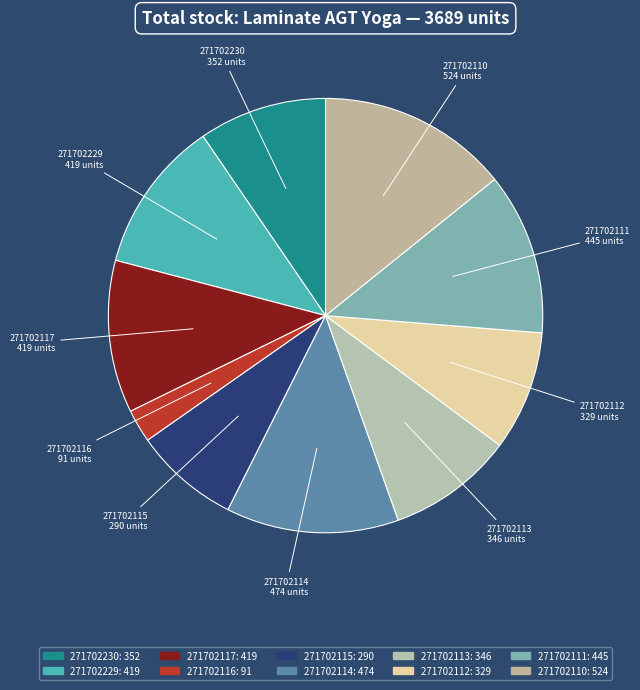

Combined, do 271702113 and 271702110 account for over 50%?

No